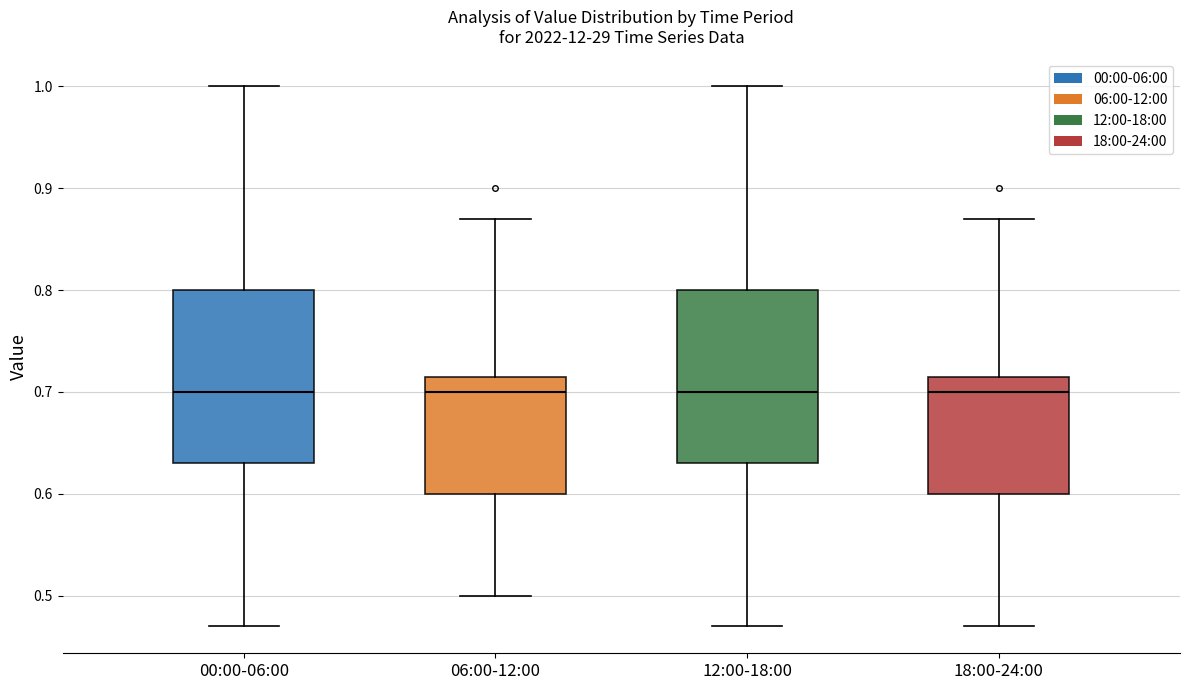

Reading left to right, transcribe this box plot: for each box, give where its median line is, the range the box spans, and where its two whiskers end, as read against the y-axis. The values are not printed on the chart, so give them approximately, as read against the axis.

00:00-06:00: median 0.70, box 0.63 to 0.80, whiskers 0.47 to 1.00
06:00-12:00: median 0.70, box 0.60 to 0.72, whiskers 0.50 to 0.87
12:00-18:00: median 0.70, box 0.63 to 0.80, whiskers 0.47 to 1.00
18:00-24:00: median 0.70, box 0.60 to 0.72, whiskers 0.47 to 0.87